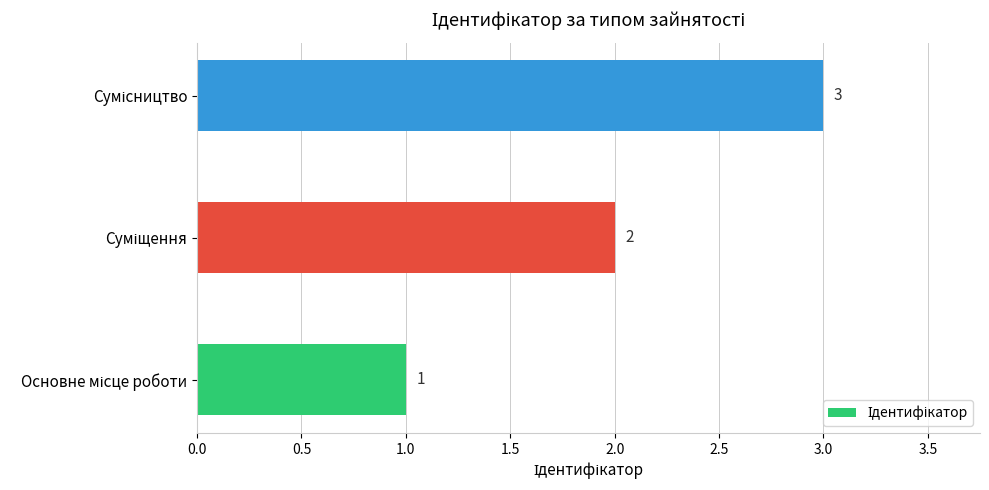

How many bars are there in total?

3